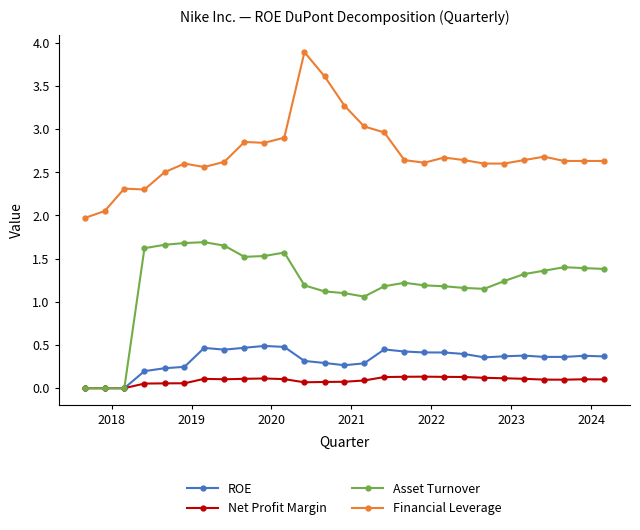

True or false: Net Profit Margin and Financial Leverage cross at least once.

False